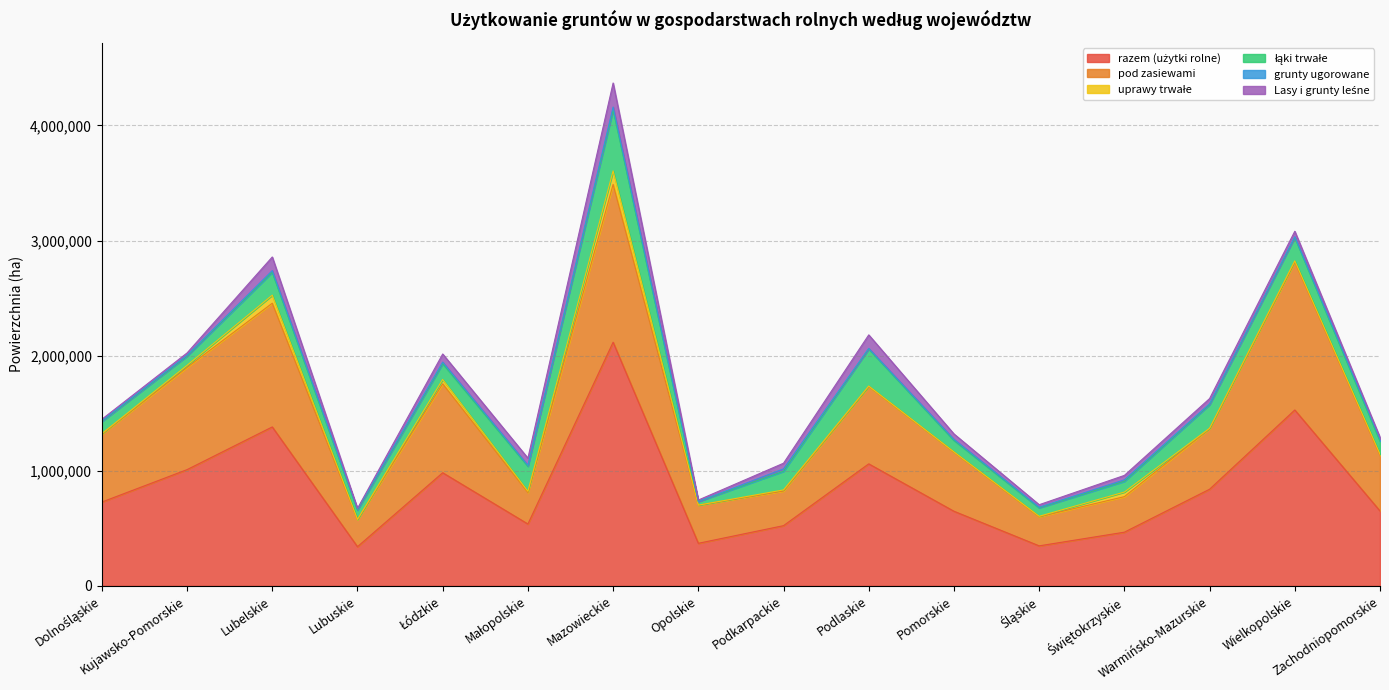

Does the chart have visible grid lines?

Yes